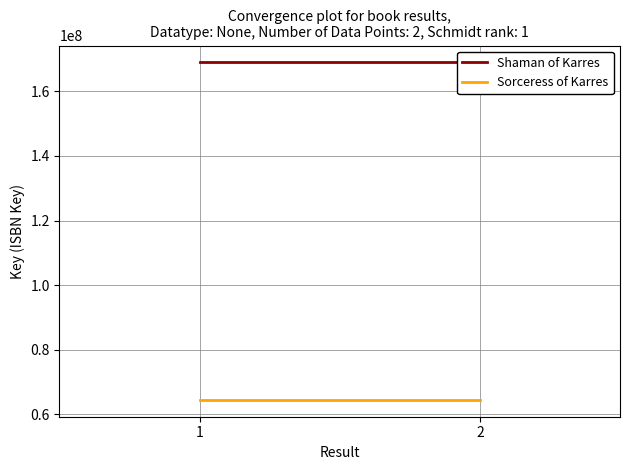

What is the average value of the Sorceress of Karres series?

64486853